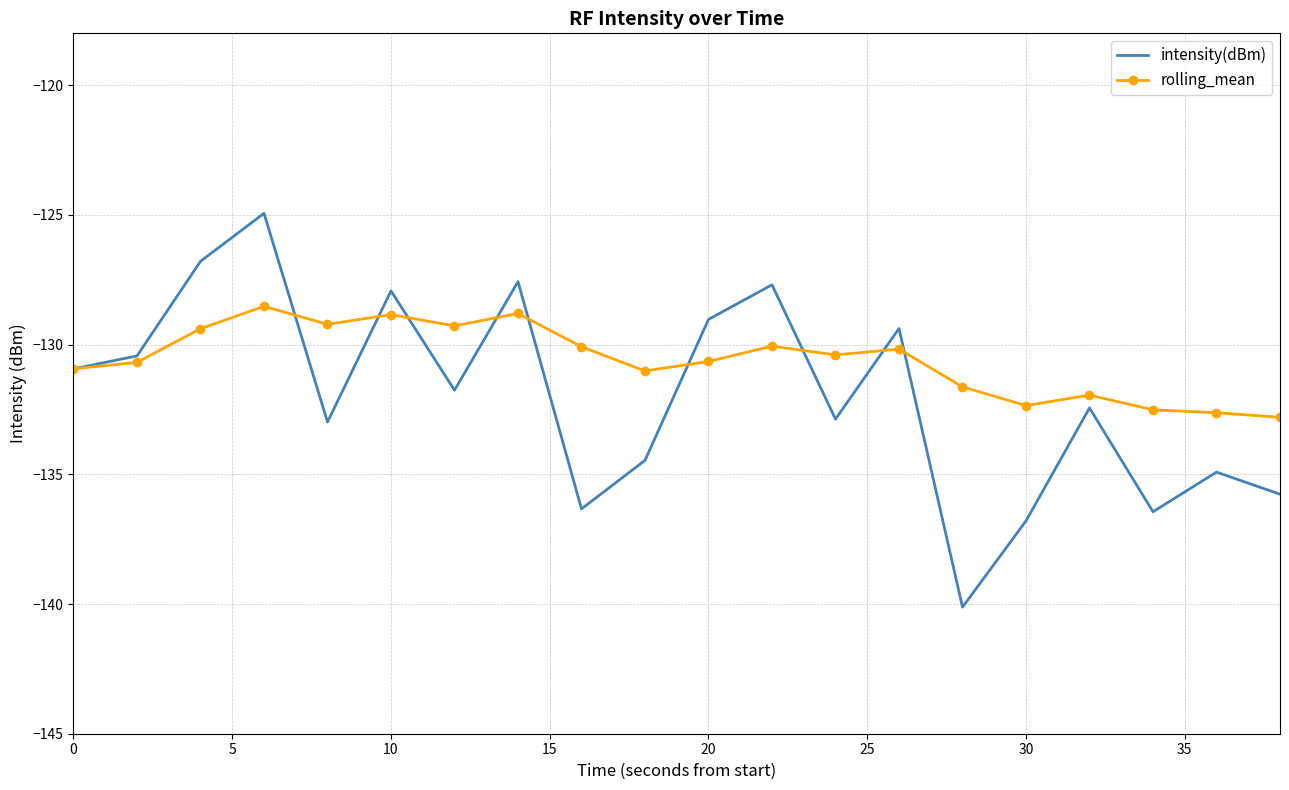

List the series in order of their peak value, lowest first.

rolling_mean, intensity(dBm)